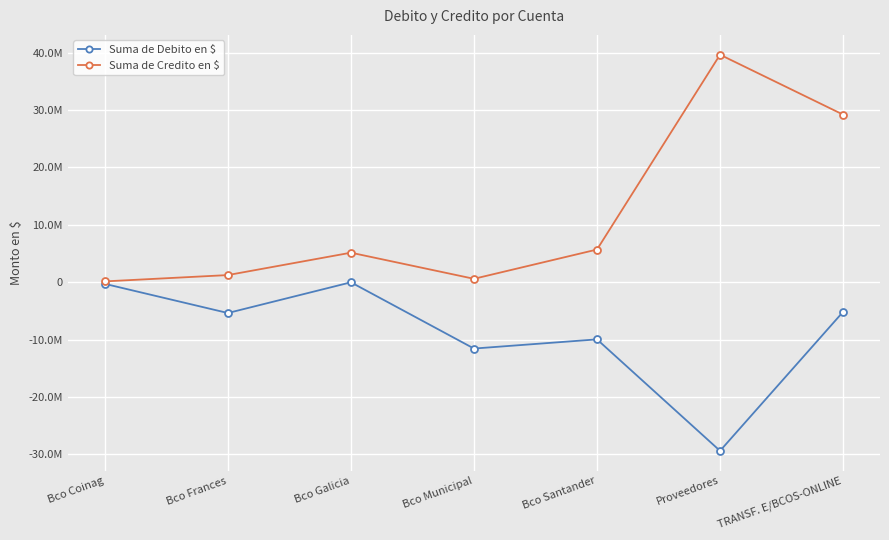

At Proveedores, list the series in order from largest to smallest.

Suma de Credito en $, Suma de Debito en $